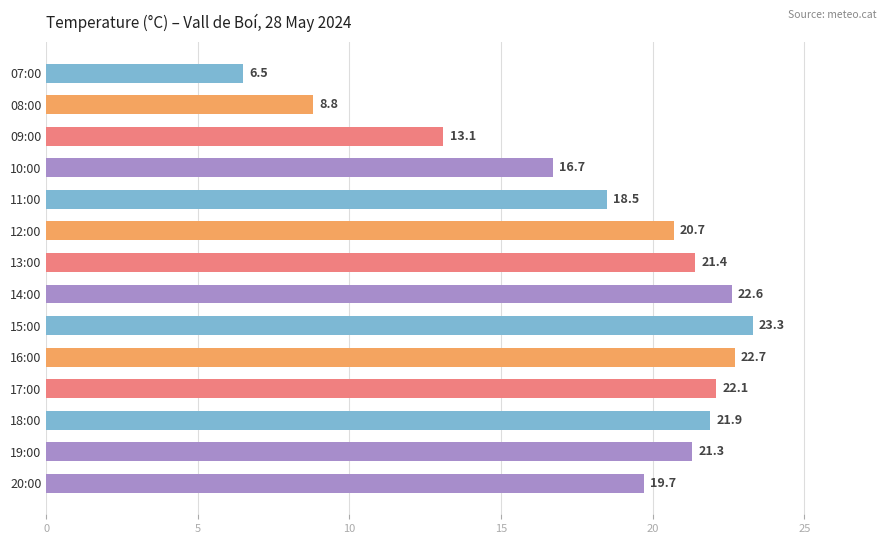

True or false: the data shows 33.6 at 16:00.

False